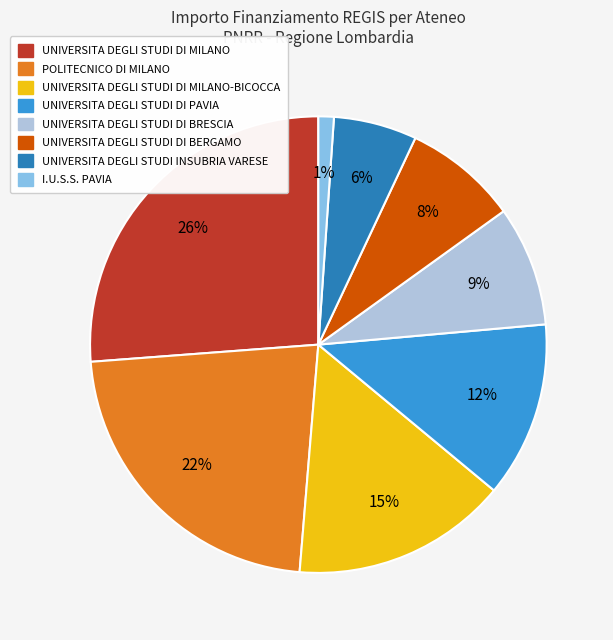

How many slices are in this pie chart?

8